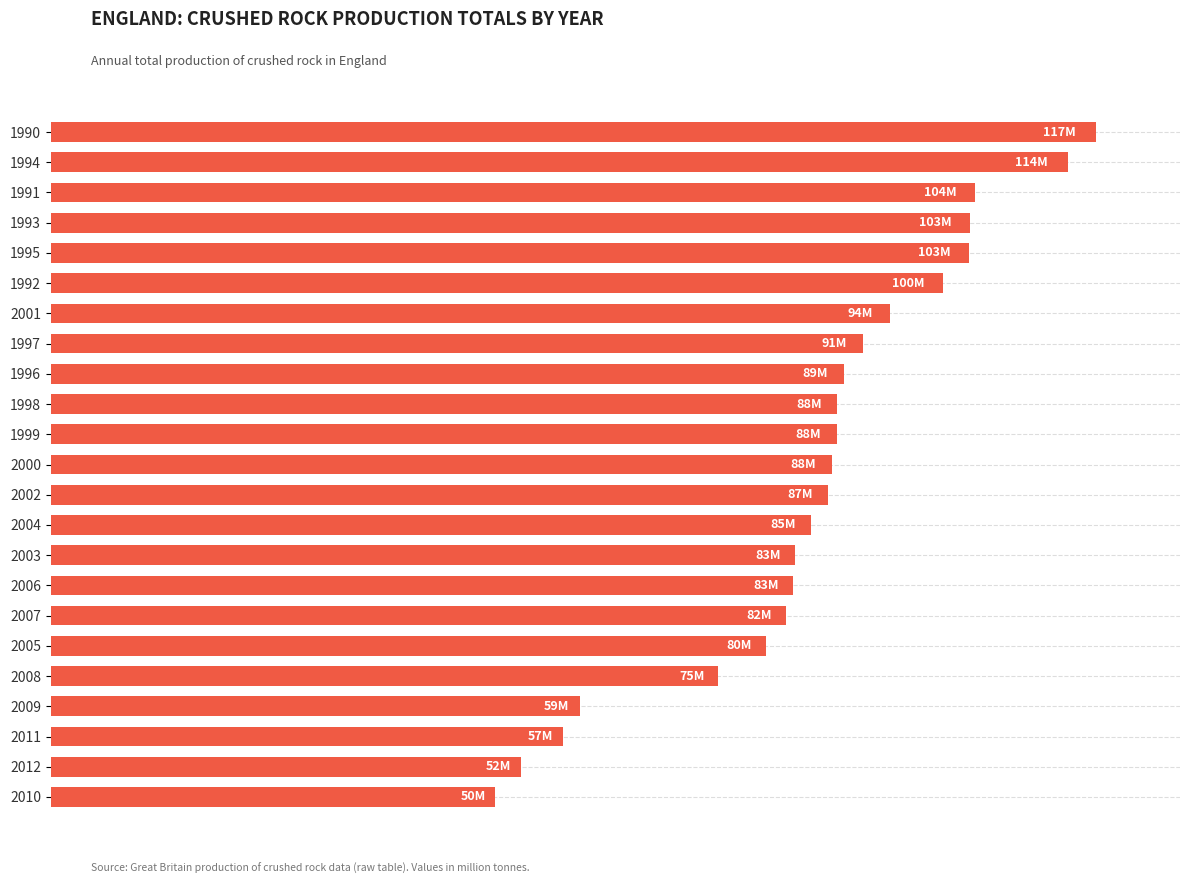

Does the chart contain stacked bars?

No